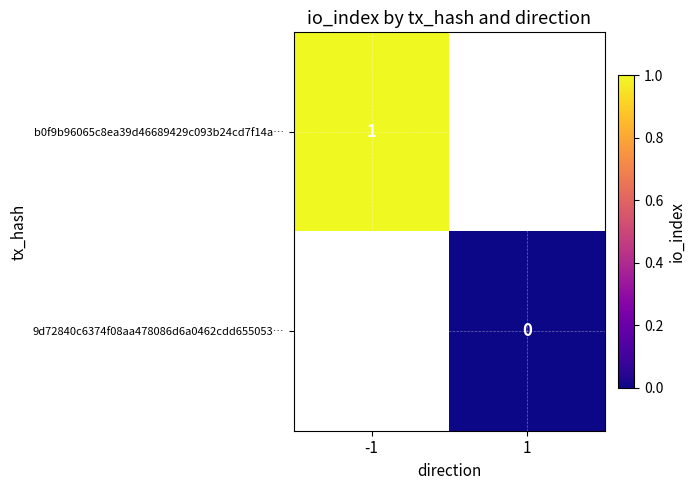

Is the value of 9d72840c6374f08aa478086d6a0462cdd655053… at 1 greater than the value of b0f9b96065c8ea39d46689429c093b24cd7f14a… at -1?

No